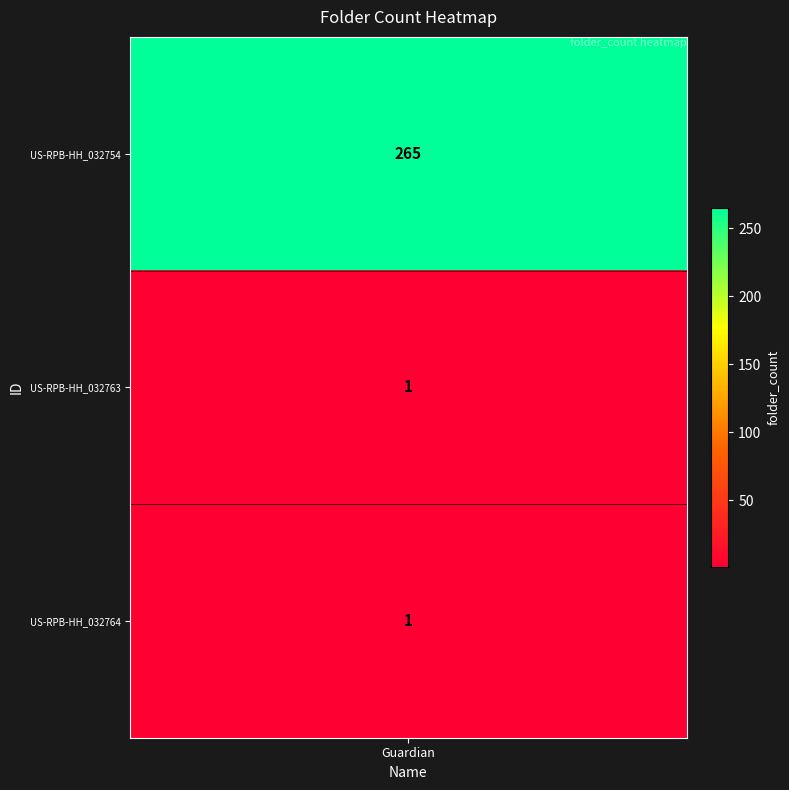

List the labels in order of value, smallest first.

US-RPB-HH_032763, US-RPB-HH_032764, US-RPB-HH_032754